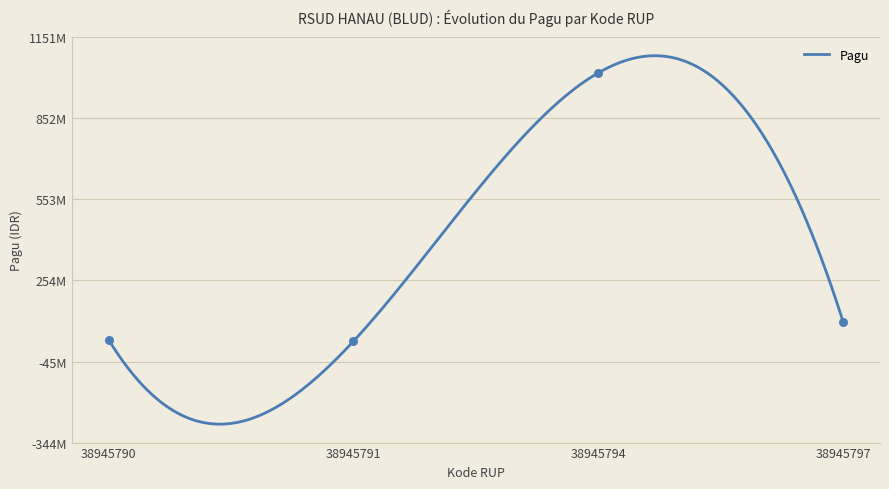

What is the ratio of the value at 38945794 to the value at 38945797?

10.2